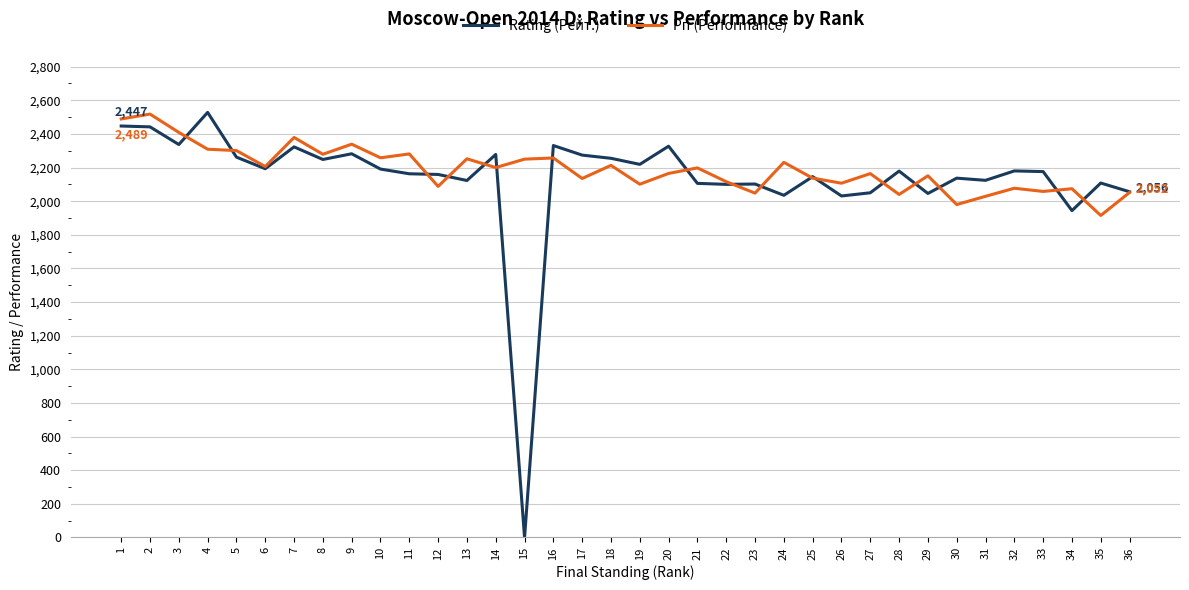

Where is the first local minimum for Rating (Рейт.)?

3